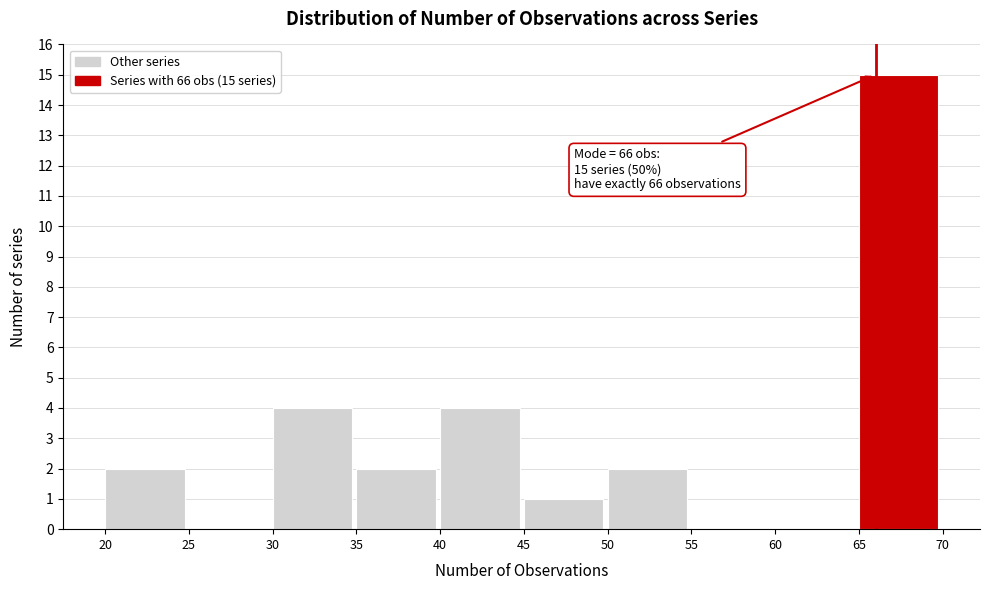

Which range on the x-axis has the tallest bar?

65 to 70